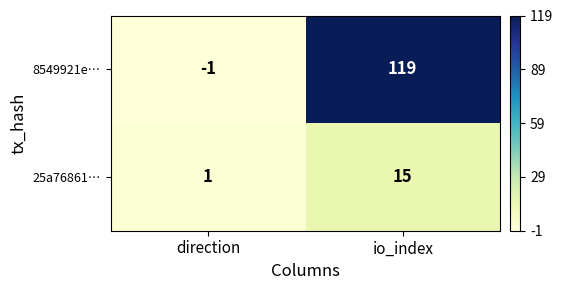

The value of 25a76861… at direction is 1. True or false?

True